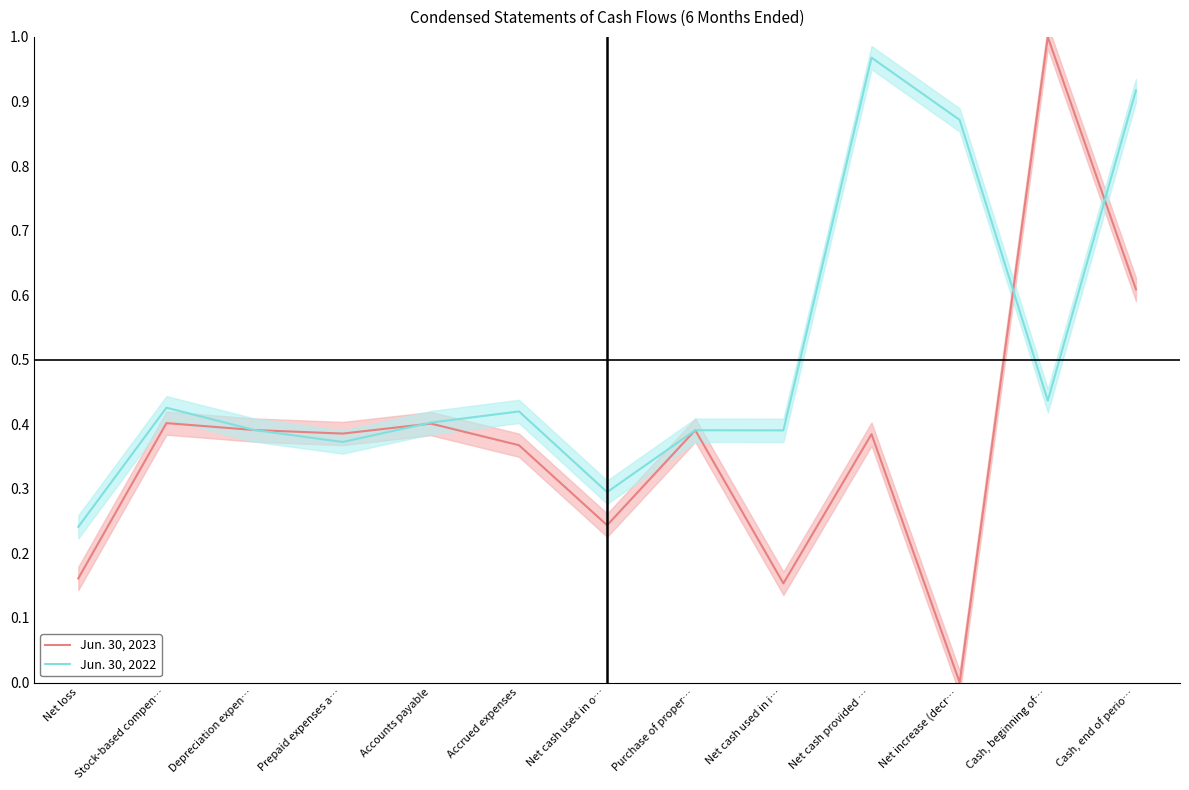

Which series changed the most between Cash, beginning of… and Cash, end of perio…?

Jun. 30, 2022